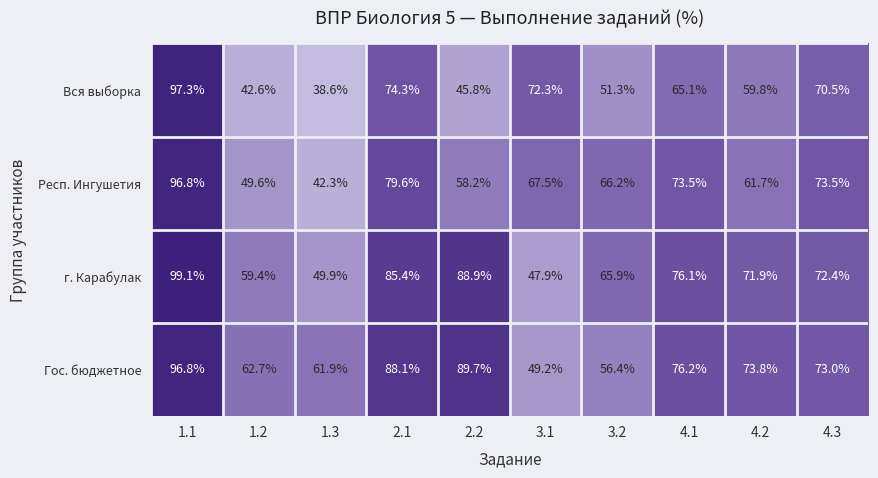

Rank the series at 1.2 from highest to lowest value.

Гос. бюджетное, г. Карабулак, Респ. Ингушетия, Вся выборка